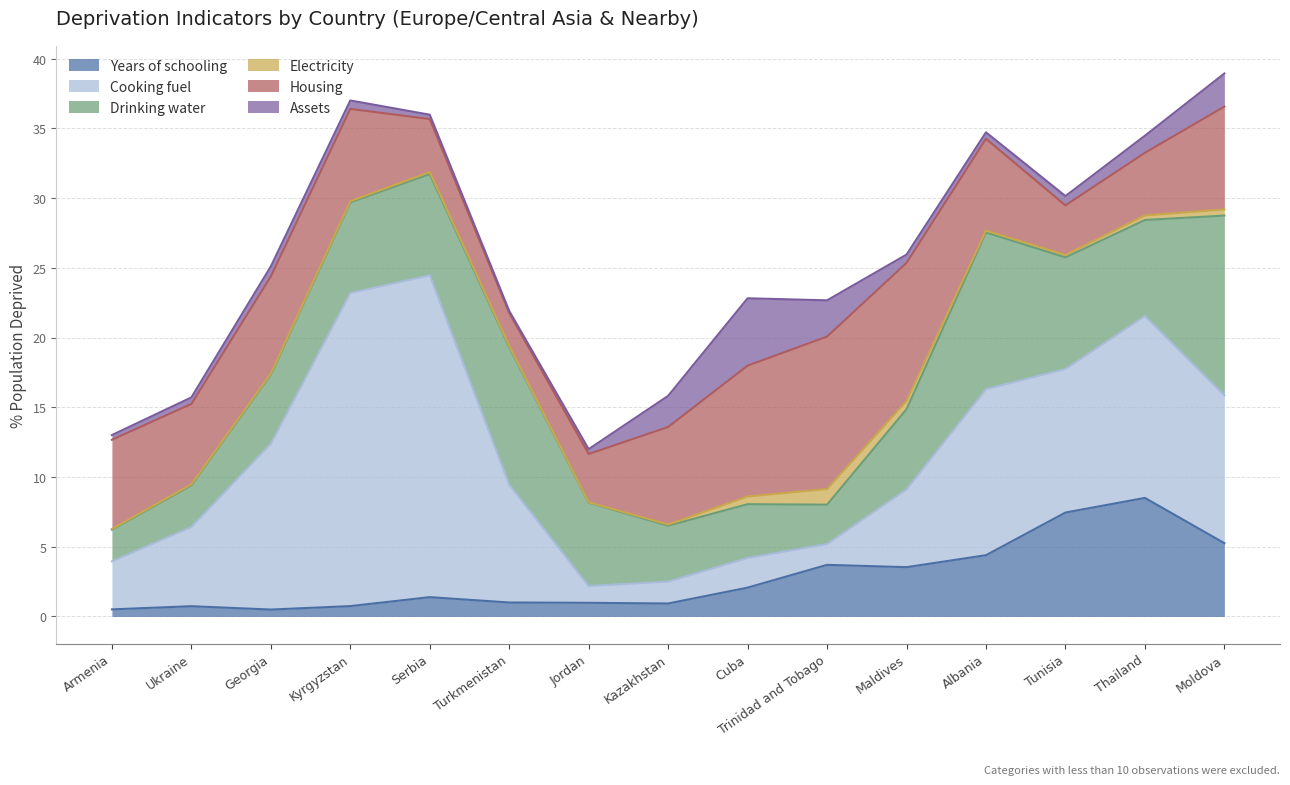

Which category has the highest value in the Years of schooling series?

Thailand